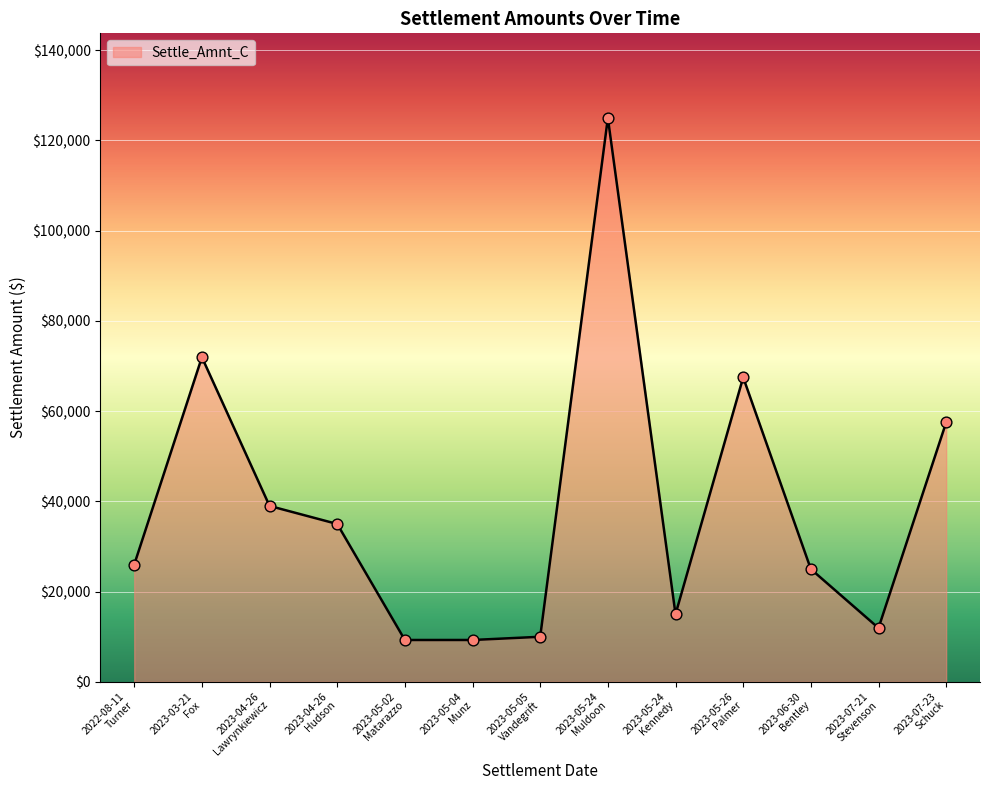

What is the minimum value shown in the chart?

9285.8